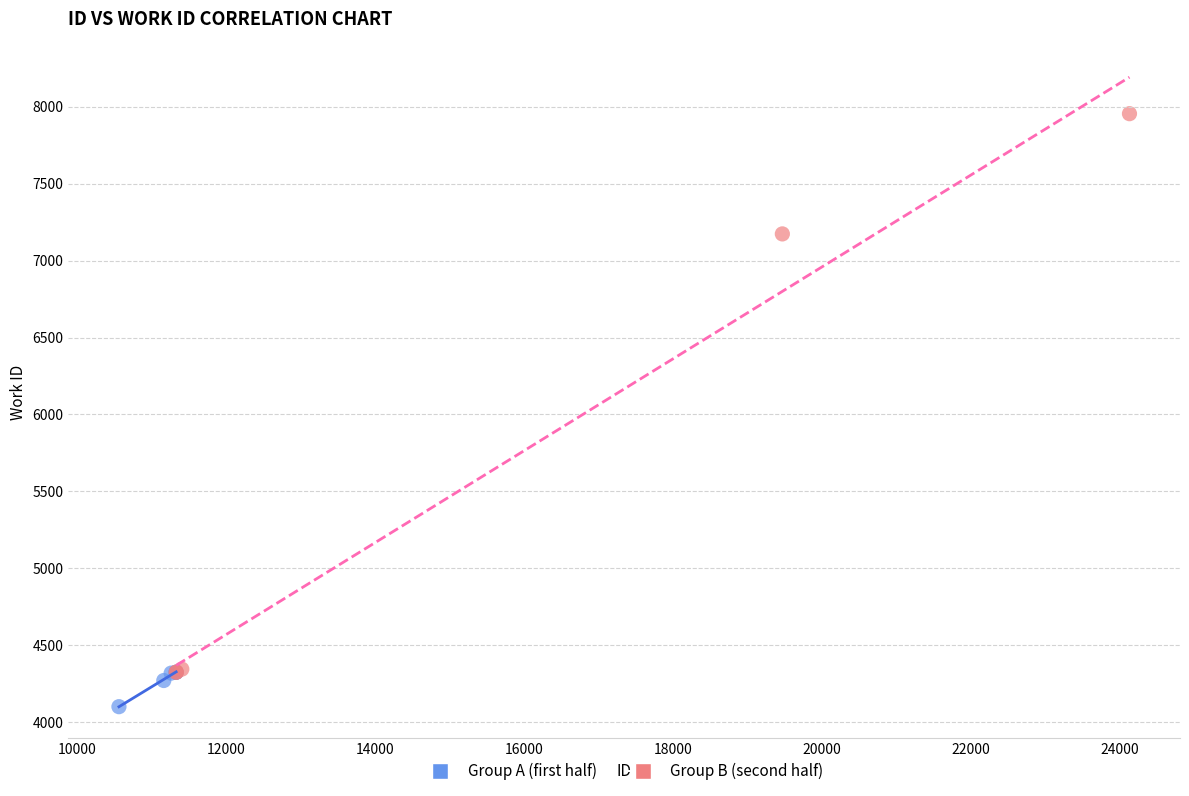

Which series has the largest Y range (max minus min)?

Group B (second half)